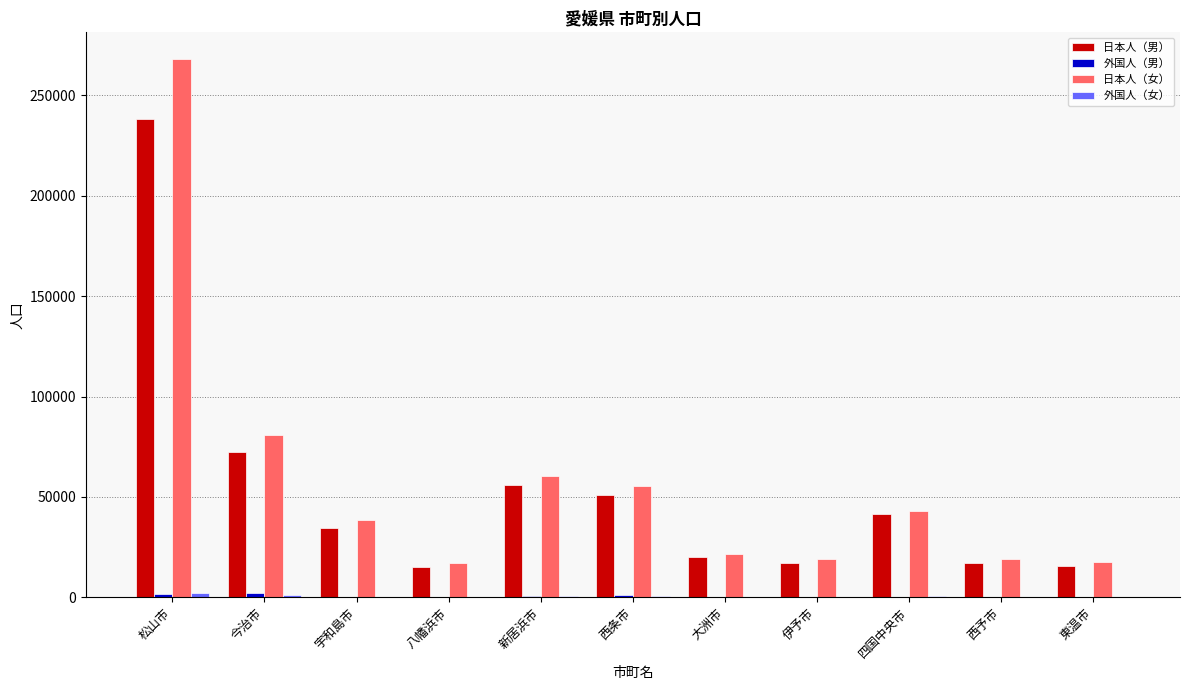

What is the spread (max minus min) of values at 松山市?

266522